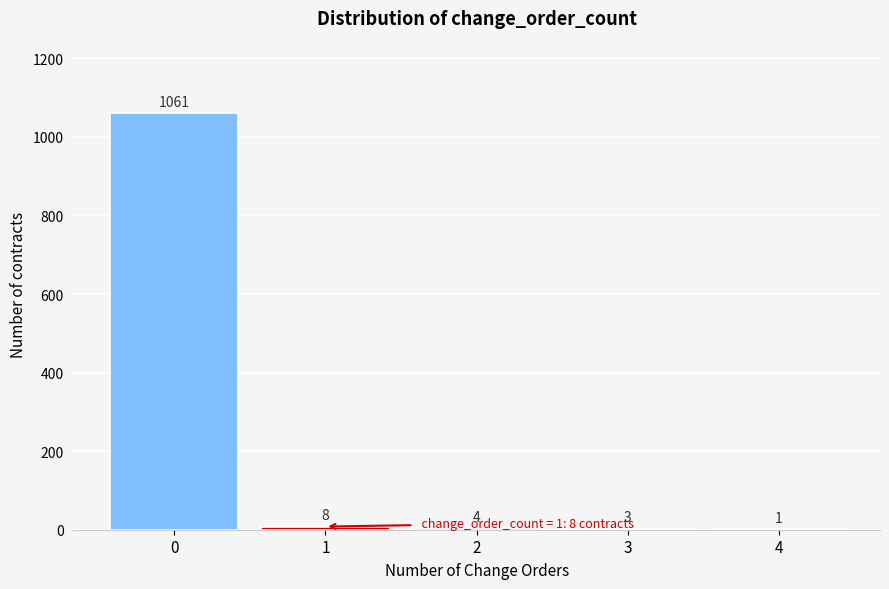

Reading left to right, list all the values displayed in this chart.

0=1061	1=8	2=4	3=3	4=1